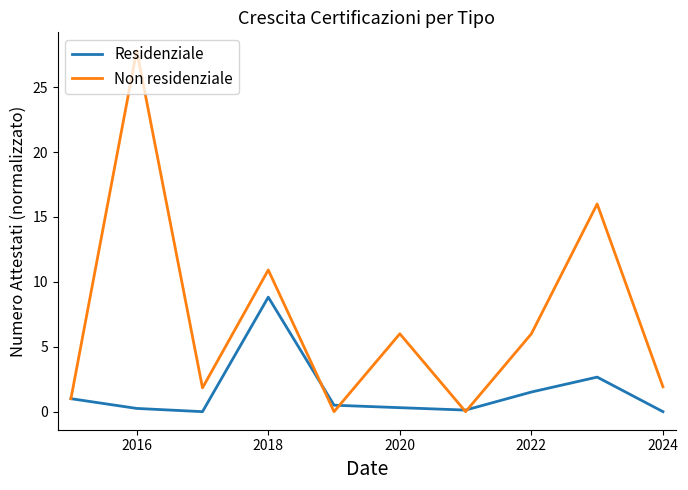

List the series in order of their overall mean, highest first.

Non residenziale, Residenziale